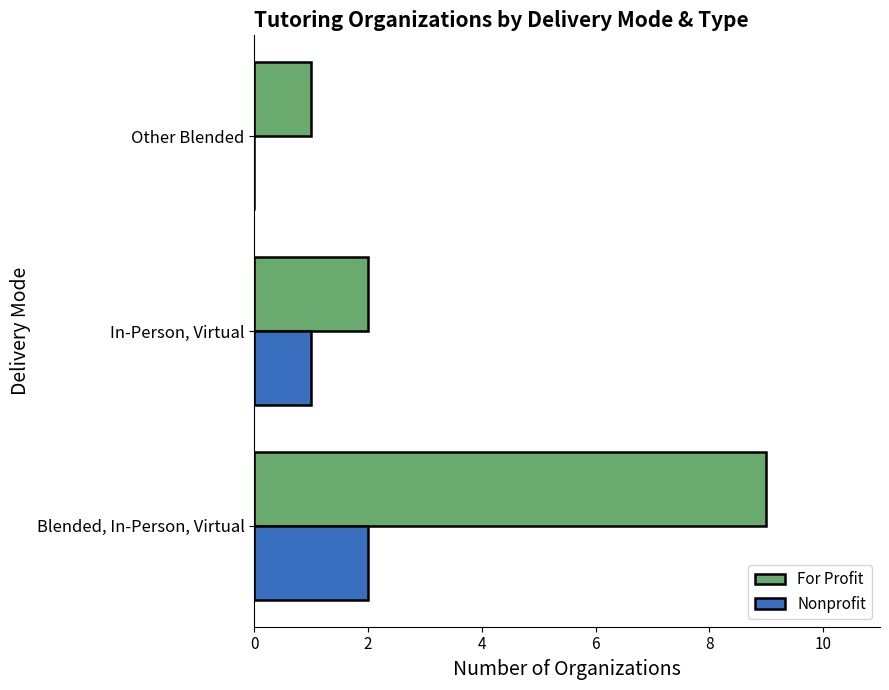

How many series are shown in this chart?

2